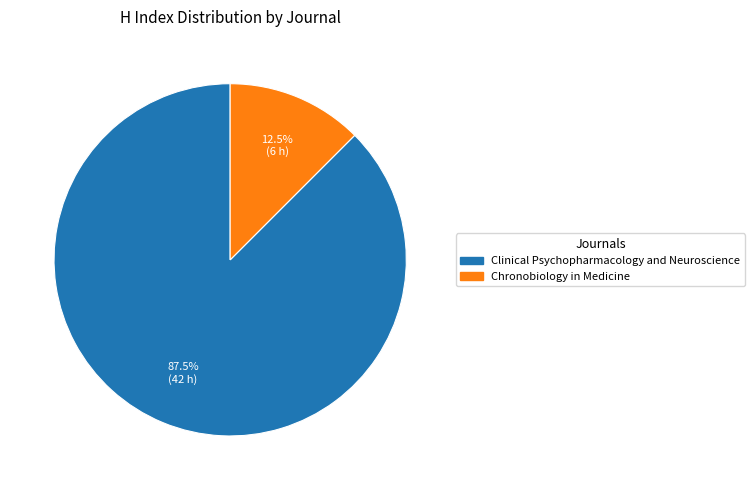

Which slice is the largest?

Clinical Psychopharmacology and Neuroscience